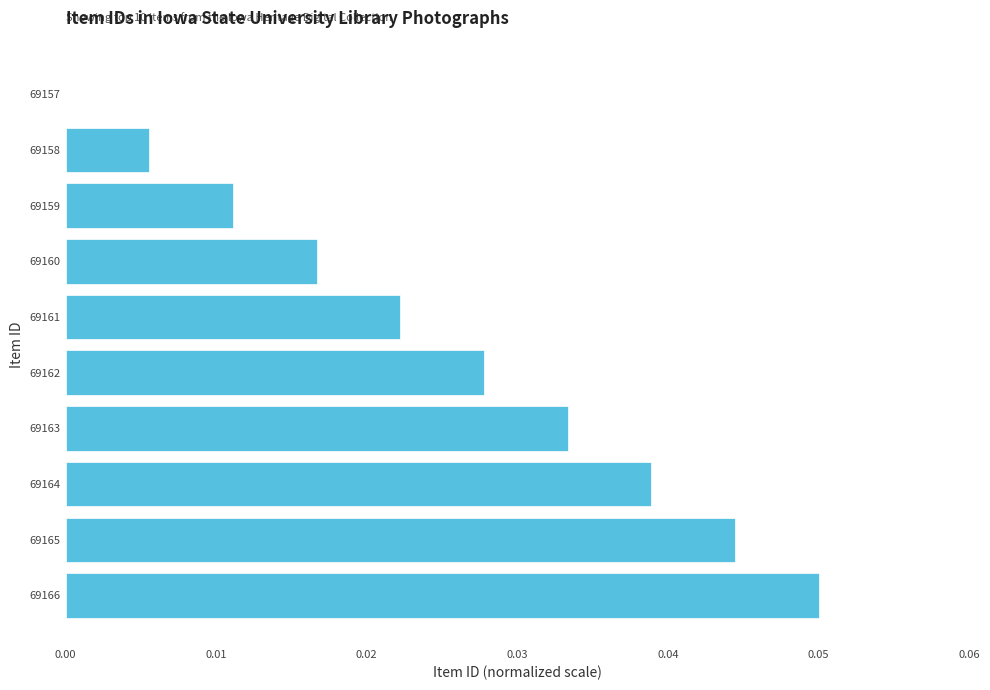

True or false: the data shows 0.0 at 69163.

True